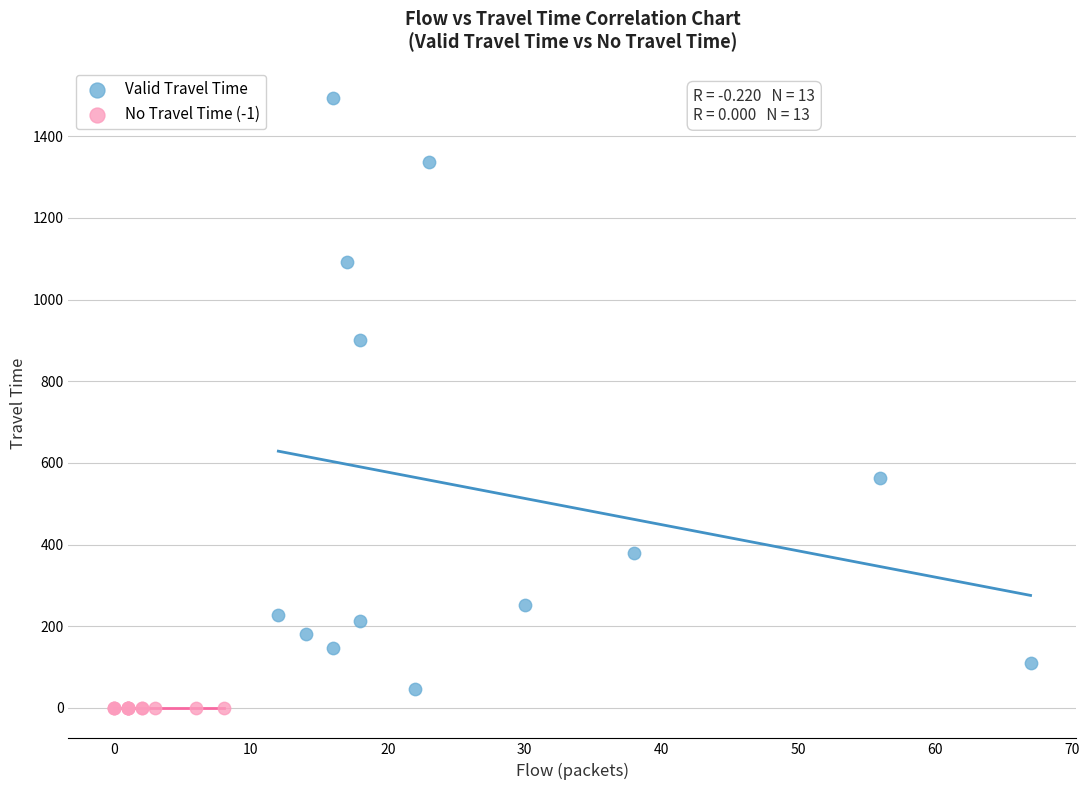

Which series reaches the maximum Y coordinate?

Valid Travel Time